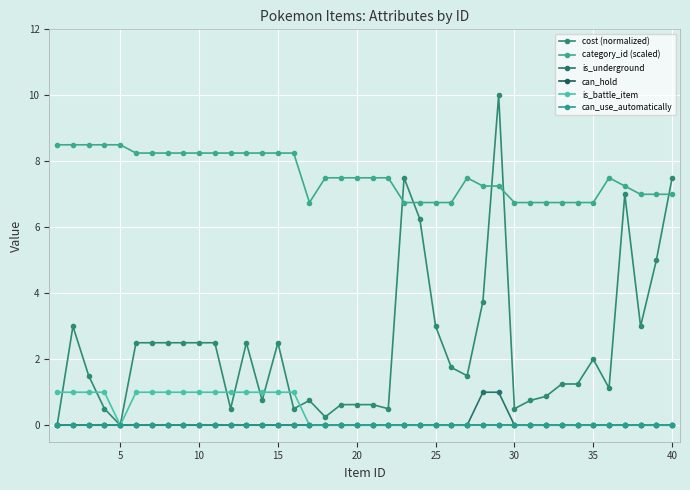

What is the maximum value for is_underground?

1.0